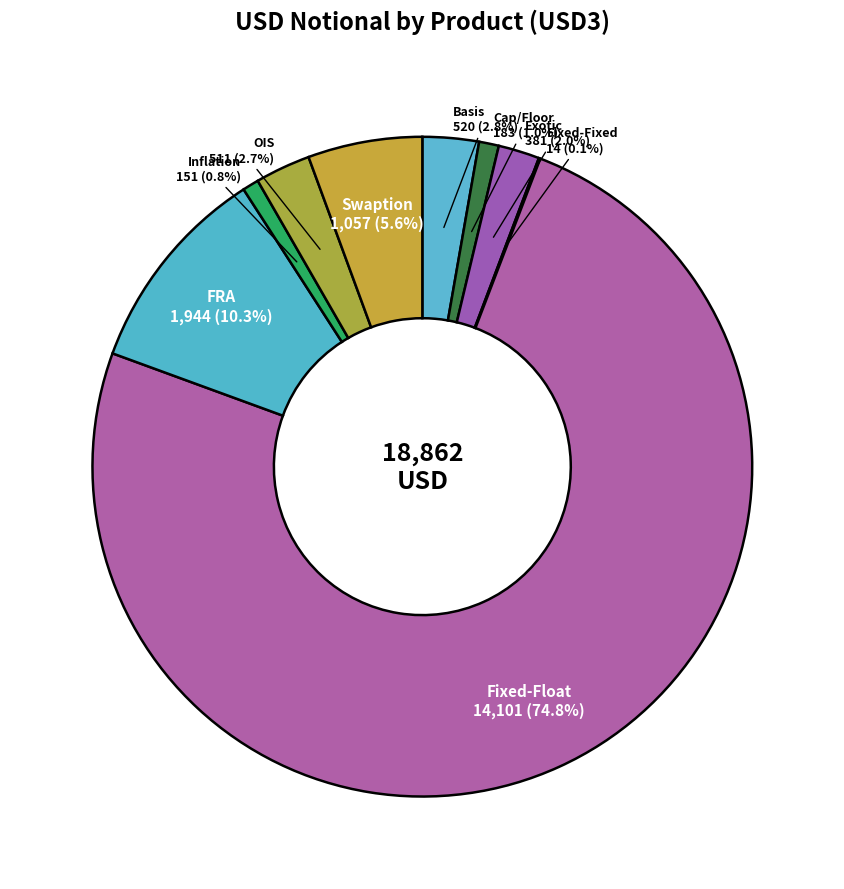

Rank the categories by value from lowest to highest.

Fixed-Fixed, Inflation, Cap/Floor, Exotic, OIS, Basis, Swaption, FRA, Fixed-Float